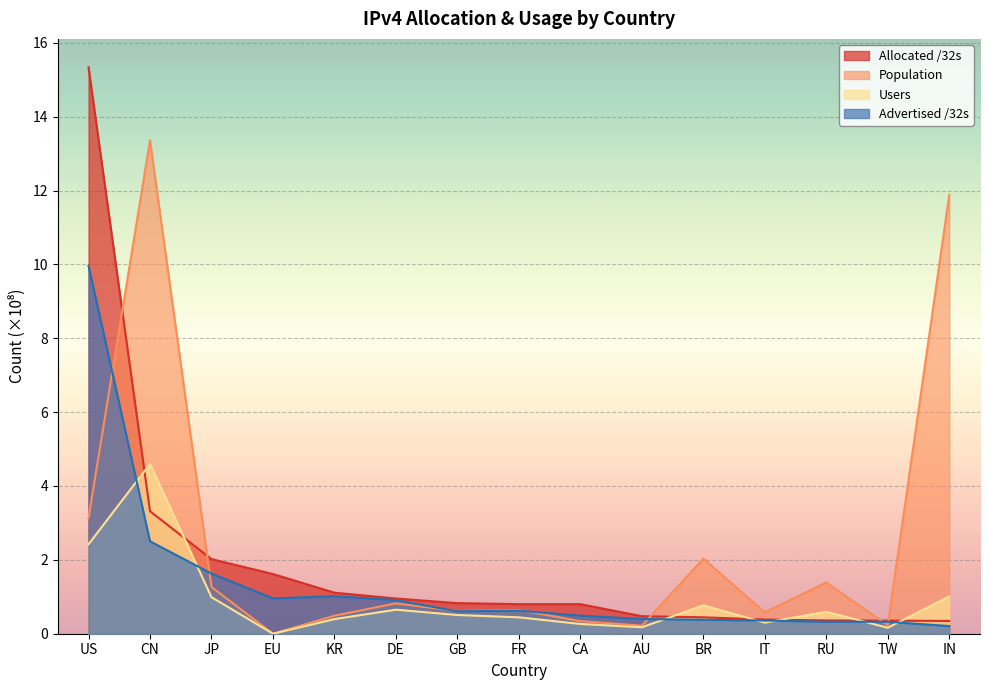

Which series has the largest range (max minus min)?

Allocated /32s